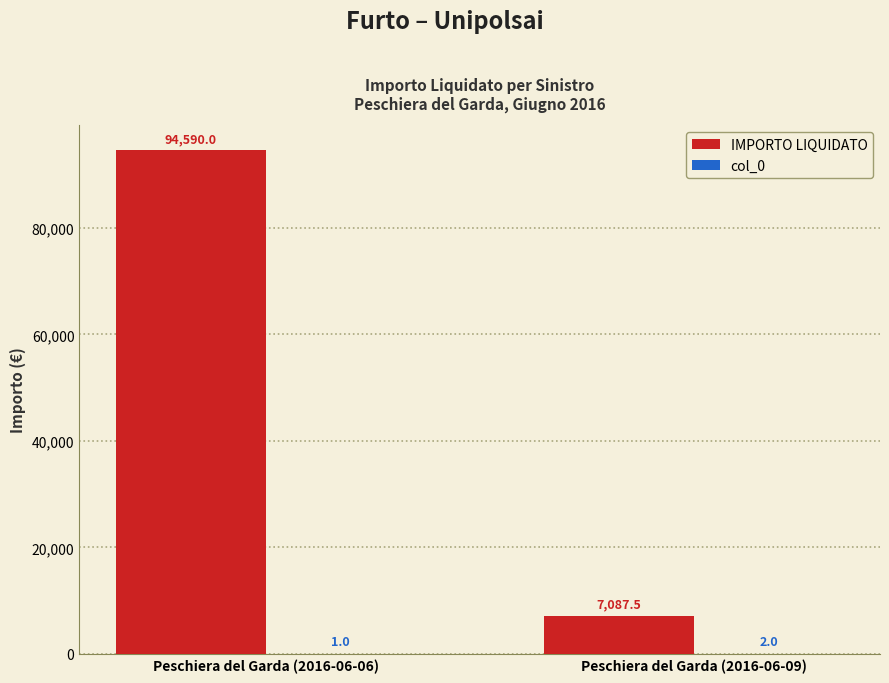

At which category is the sum across all series the highest?

Peschiera del Garda (2016-06-06)